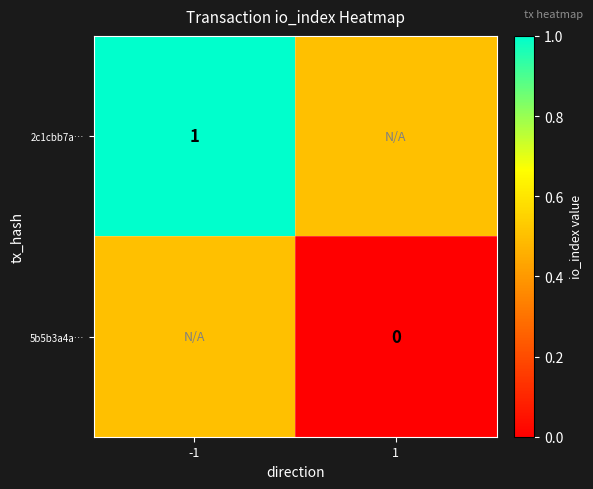

Is it true that 2c1cbb7a… equals 0.4 at -1?

False